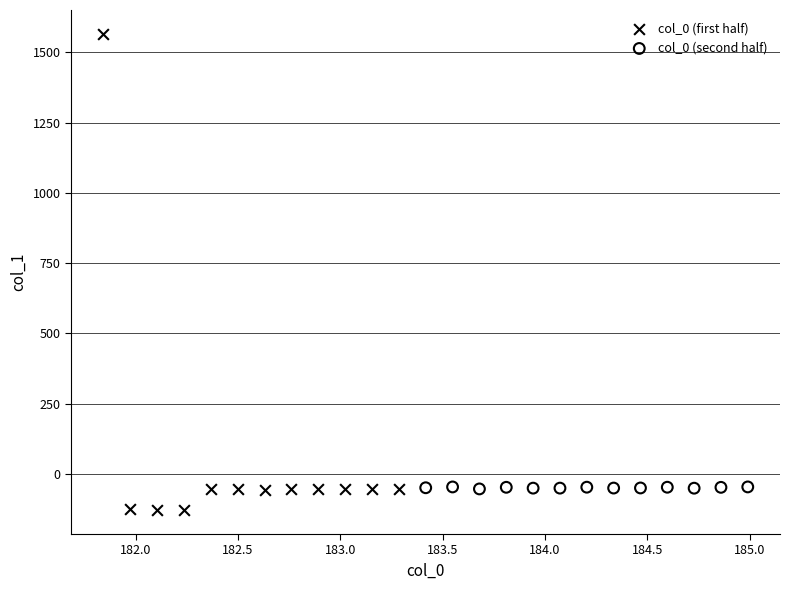

What are all the series names shown in the legend?

col_0 (first half), col_0 (second half)